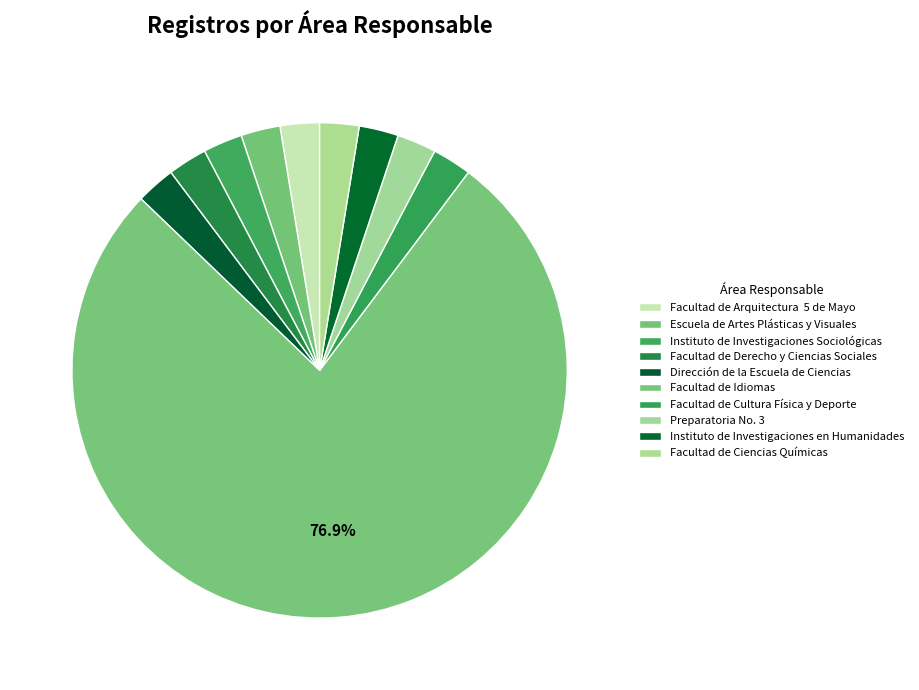

Count the number of slices in the pie.

10